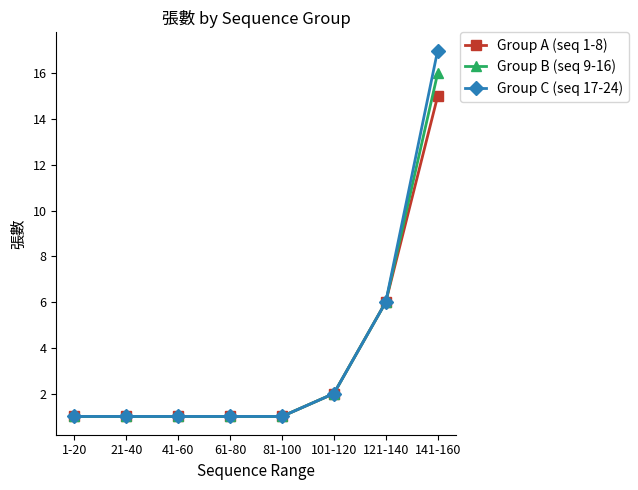

Reading right to left, list all the values displayed in this chart.

Group A (seq 1-8): 15	6	2	1	1	1	1	1
Group B (seq 9-16): 16	6	2	1	1	1	1	1
Group C (seq 17-24): 17	6	2	1	1	1	1	1